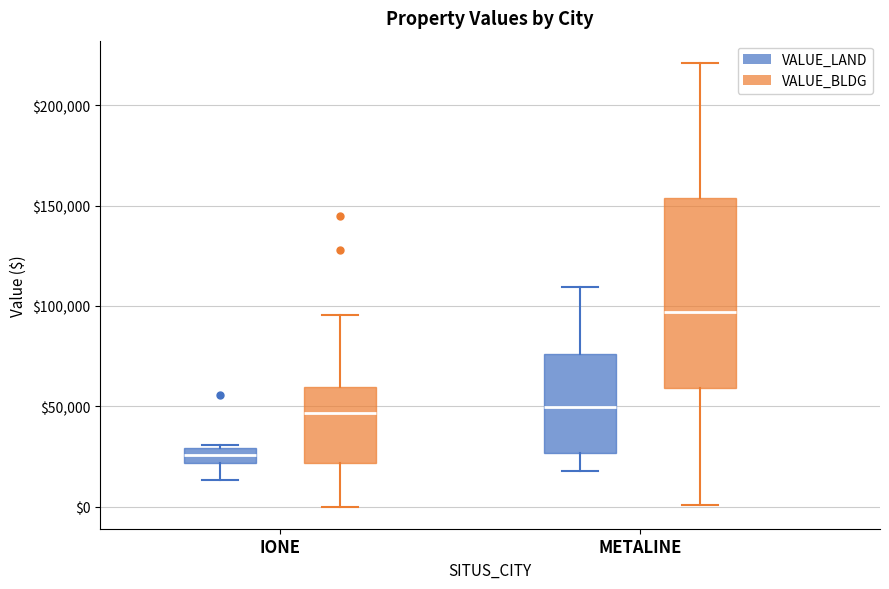

Where does the median line of the box for IONE (VALUE_BLDG) sit on the y-axis? The values are not printed on the chart, so give them approximately, as read against the axis.

45000